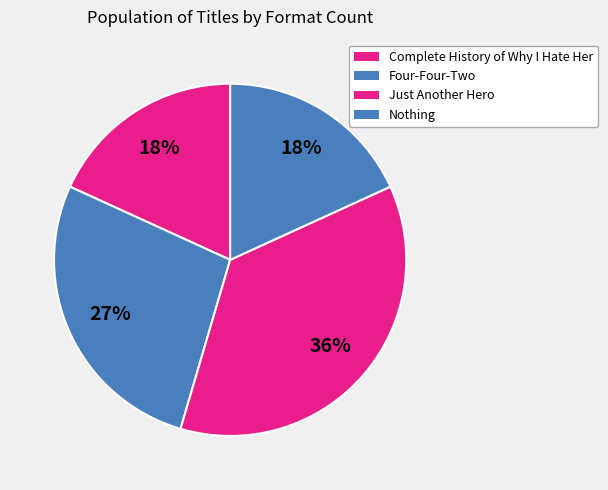

What portion of the pie excludes Just Another Hero?

63.6%